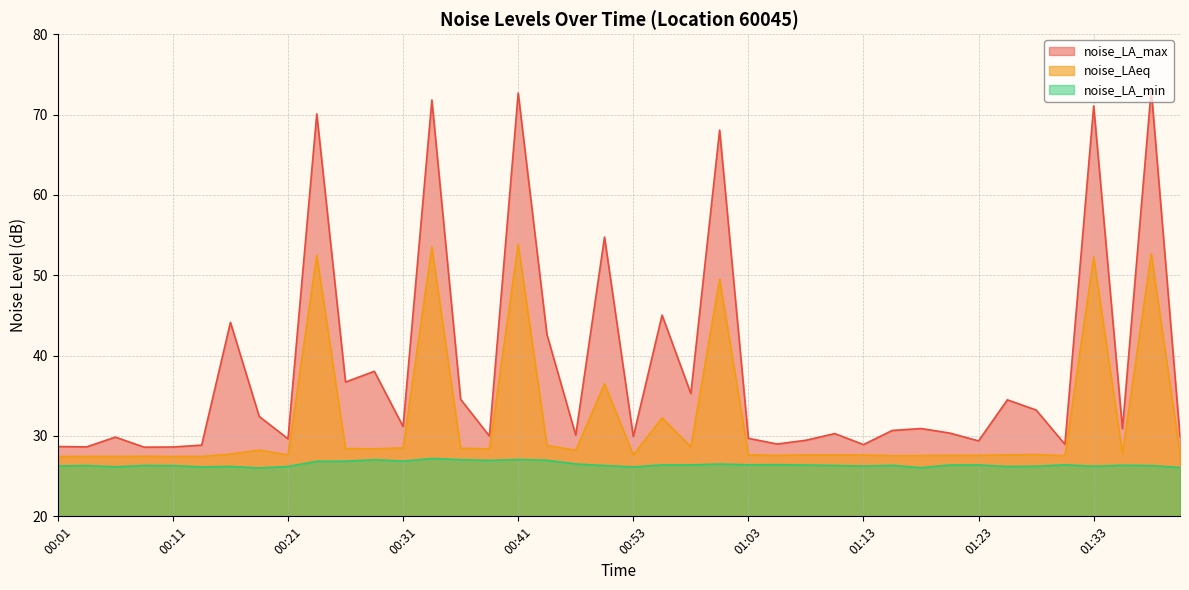

At how many categories does at least one series exceed 35?

13